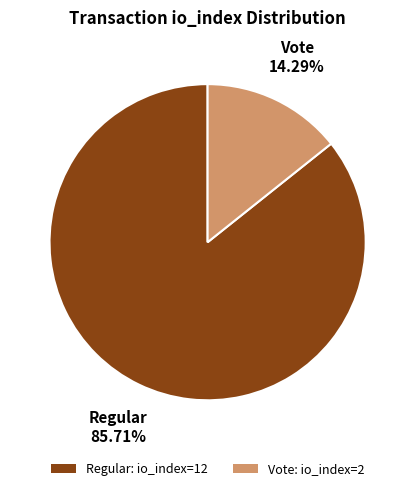

Combined, do Regular: io_index=12 and Vote: io_index=2 account for over 50%?

Yes